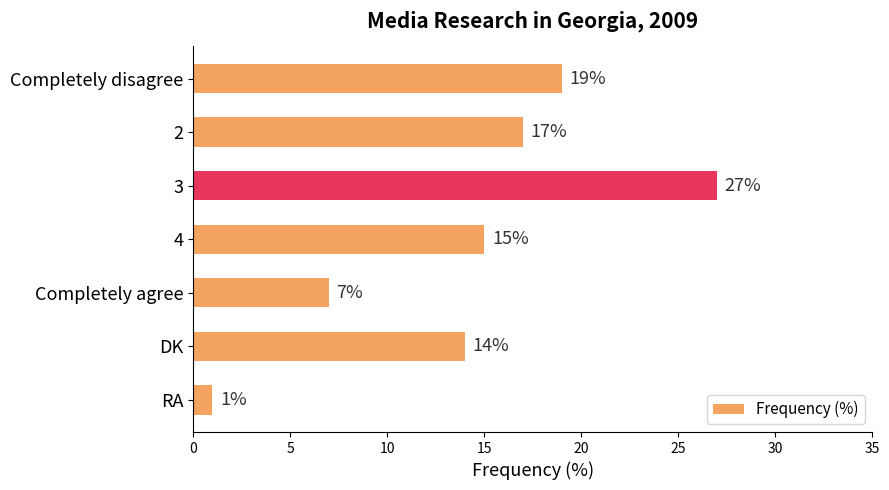

What value does the data have at Completely agree, to the nearest 10?

10